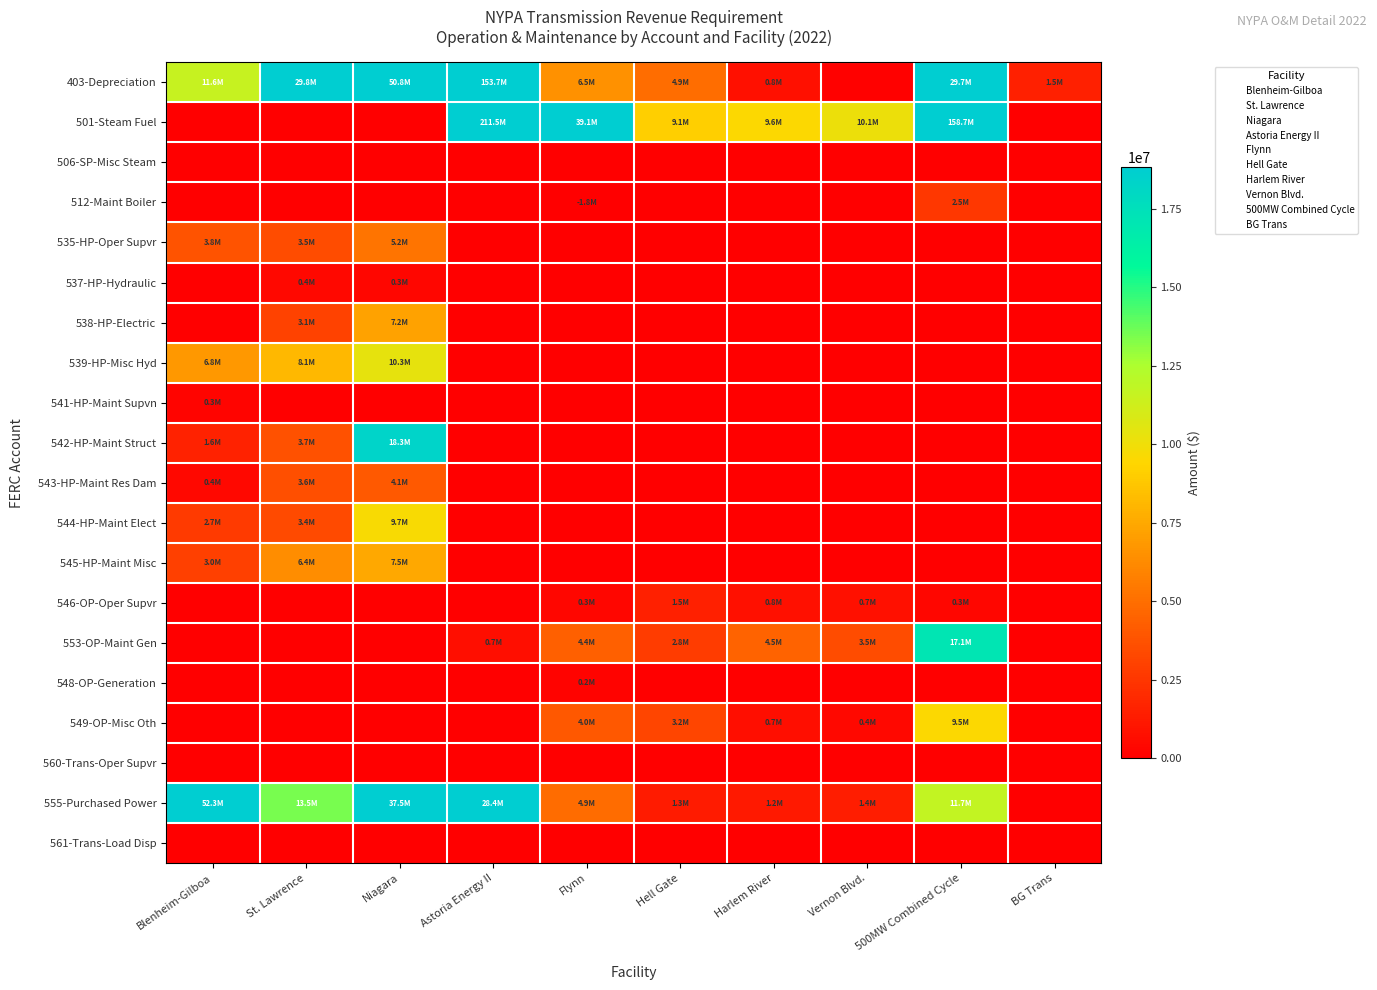

Reading left to right, extract all data points from this chart.

403-Depreciation: Blenheim-Gilboa=11568043.3	St. Lawrence=29830315.0	Niagara=50782489.2	Astoria Energy II=153717819.6	Flynn=6508852.2	Hell Gate=4932915.0	Harlem River=774752.6	Vernon Blvd.=87915.9	500MW Combined Cycle=29741221.3	BG Trans=1491061.4
501-Steam Fuel: Blenheim-Gilboa=0.0	St. Lawrence=0.0	Niagara=0.0	Astoria Energy II=211535866.9	Flynn=39092943.9	Hell Gate=9076393.2	Harlem River=9550202.7	Vernon Blvd.=10111040.5	500MW Combined Cycle=158672492.7	BG Trans=0.0
506-SP-Misc Steam: Blenheim-Gilboa=0.0	St. Lawrence=0.0	Niagara=0.0	Astoria Energy II=0.0	Flynn=0.0	Hell Gate=0.0	Harlem River=0.0	Vernon Blvd.=0.0	500MW Combined Cycle=0.0	BG Trans=0.0
512-Maint Boiler: Blenheim-Gilboa=0.0	St. Lawrence=0.0	Niagara=0.0	Astoria Energy II=0.0	Flynn=-1779909.6	Hell Gate=0.0	Harlem River=0.0	Vernon Blvd.=0.0	500MW Combined Cycle=2523560.4	BG Trans=0.0
535-HP-Oper Supvr: Blenheim-Gilboa=3767208.4	St. Lawrence=3458286.0	Niagara=5232273.3	Astoria Energy II=0.0	Flynn=0.0	Hell Gate=0.0	Harlem River=0.0	Vernon Blvd.=0.0	500MW Combined Cycle=0.0	BG Trans=0.0
537-HP-Hydraulic: Blenheim-Gilboa=744.7	St. Lawrence=431251.8	Niagara=347893.2	Astoria Energy II=0.0	Flynn=0.0	Hell Gate=0.0	Harlem River=0.0	Vernon Blvd.=0.0	500MW Combined Cycle=0.0	BG Trans=0.0
538-HP-Electric: Blenheim-Gilboa=1553.0	St. Lawrence=3061462.0	Niagara=7211491.8	Astoria Energy II=0.0	Flynn=0.0	Hell Gate=0.0	Harlem River=0.0	Vernon Blvd.=0.0	500MW Combined Cycle=0.0	BG Trans=0.0
539-HP-Misc Hyd: Blenheim-Gilboa=6829636.5	St. Lawrence=8114428.9	Niagara=10309659.0	Astoria Energy II=0.0	Flynn=0.0	Hell Gate=0.0	Harlem River=0.0	Vernon Blvd.=0.0	500MW Combined Cycle=28069.8	BG Trans=0.0
541-HP-Maint Supvn: Blenheim-Gilboa=272541.8	St. Lawrence=5391.8	Niagara=52721.6	Astoria Energy II=0.0	Flynn=0.0	Hell Gate=0.0	Harlem River=0.0	Vernon Blvd.=0.0	500MW Combined Cycle=0.0	BG Trans=0.0
542-HP-Maint Struct: Blenheim-Gilboa=1580532.9	St. Lawrence=3732409.5	Niagara=18309549.4	Astoria Energy II=0.0	Flynn=0.0	Hell Gate=0.0	Harlem River=0.0	Vernon Blvd.=0.0	500MW Combined Cycle=0.0	BG Trans=0.0
543-HP-Maint Res Dam: Blenheim-Gilboa=422657.3	St. Lawrence=3613993.0	Niagara=4102480.8	Astoria Energy II=0.0	Flynn=0.0	Hell Gate=0.0	Harlem River=0.0	Vernon Blvd.=0.0	500MW Combined Cycle=0.0	BG Trans=0.0
544-HP-Maint Elect: Blenheim-Gilboa=2716775.6	St. Lawrence=3392649.8	Niagara=9678249.1	Astoria Energy II=0.0	Flynn=0.0	Hell Gate=0.0	Harlem River=0.0	Vernon Blvd.=0.0	500MW Combined Cycle=0.0	BG Trans=0.0
545-HP-Maint Misc: Blenheim-Gilboa=3001136.1	St. Lawrence=6381627.2	Niagara=7481555.0	Astoria Energy II=0.0	Flynn=0.0	Hell Gate=0.0	Harlem River=0.0	Vernon Blvd.=0.0	500MW Combined Cycle=0.0	BG Trans=0.0
546-OP-Oper Supvr: Blenheim-Gilboa=0.0	St. Lawrence=0.0	Niagara=0.0	Astoria Energy II=0.0	Flynn=337371.0	Hell Gate=1509428.4	Harlem River=775690.7	Vernon Blvd.=741706.9	500MW Combined Cycle=312778.9	BG Trans=0.0
553-OP-Maint Gen: Blenheim-Gilboa=0.0	St. Lawrence=0.0	Niagara=0.0	Astoria Energy II=681239.3	Flynn=4408154.0	Hell Gate=2782043.4	Harlem River=4521930.5	Vernon Blvd.=3515484.6	500MW Combined Cycle=17116664.8	BG Trans=0.0
548-OP-Generation: Blenheim-Gilboa=0.0	St. Lawrence=0.0	Niagara=0.0	Astoria Energy II=0.0	Flynn=176702.9	Hell Gate=0.0	Harlem River=0.0	Vernon Blvd.=0.0	500MW Combined Cycle=11293.6	BG Trans=0.0
549-OP-Misc Oth: Blenheim-Gilboa=0.0	St. Lawrence=0.0	Niagara=0.0	Astoria Energy II=0.0	Flynn=4018773.2	Hell Gate=3220798.8	Harlem River=732604.8	Vernon Blvd.=389879.6	500MW Combined Cycle=9524238.2	BG Trans=0.0
560-Trans-Oper Supvr: Blenheim-Gilboa=0.0	St. Lawrence=0.0	Niagara=0.0	Astoria Energy II=0.0	Flynn=0.0	Hell Gate=0.0	Harlem River=0.0	Vernon Blvd.=0.0	500MW Combined Cycle=0.0	BG Trans=29888.1
555-Purchased Power: Blenheim-Gilboa=52345578.4	St. Lawrence=13454465.8	Niagara=37488095.2	Astoria Energy II=28395526.9	Flynn=4895172.8	Hell Gate=1293918.9	Harlem River=1215952.7	Vernon Blvd.=1392560.9	500MW Combined Cycle=11718580.3	BG Trans=0.0
561-Trans-Load Disp: Blenheim-Gilboa=0.0	St. Lawrence=0.0	Niagara=0.0	Astoria Energy II=0.0	Flynn=0.0	Hell Gate=0.0	Harlem River=0.0	Vernon Blvd.=0.0	500MW Combined Cycle=0.0	BG Trans=0.0